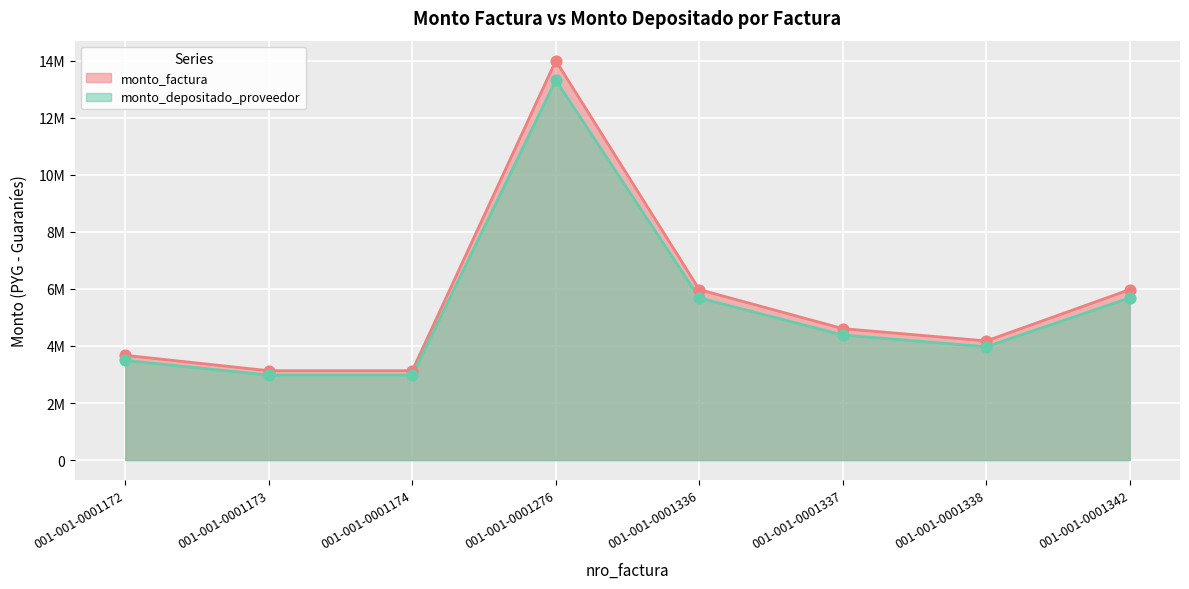

Which series has the widest spread of Y values?

monto_factura